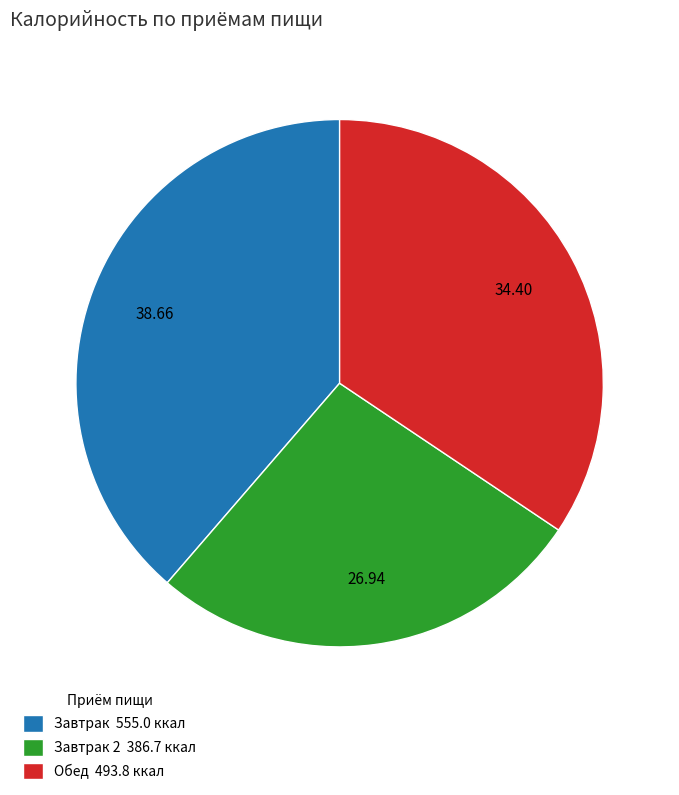

How many segments does this pie chart have?

3